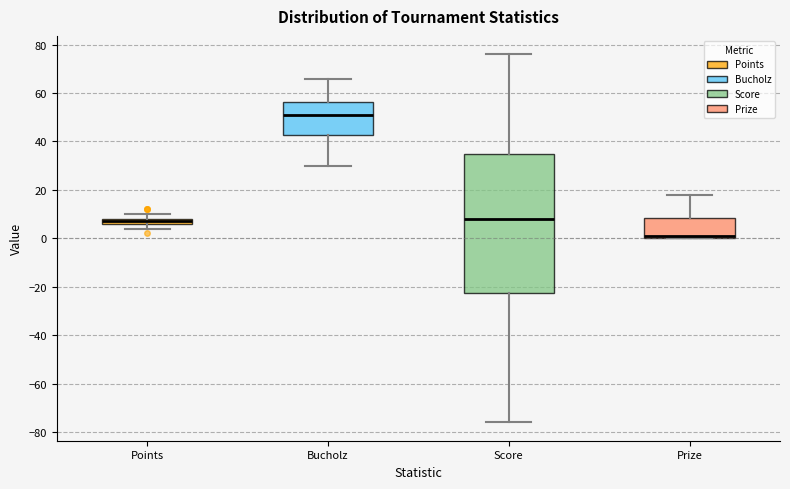

Which box is the tallest, from its lower edge to its upper edge?

Score